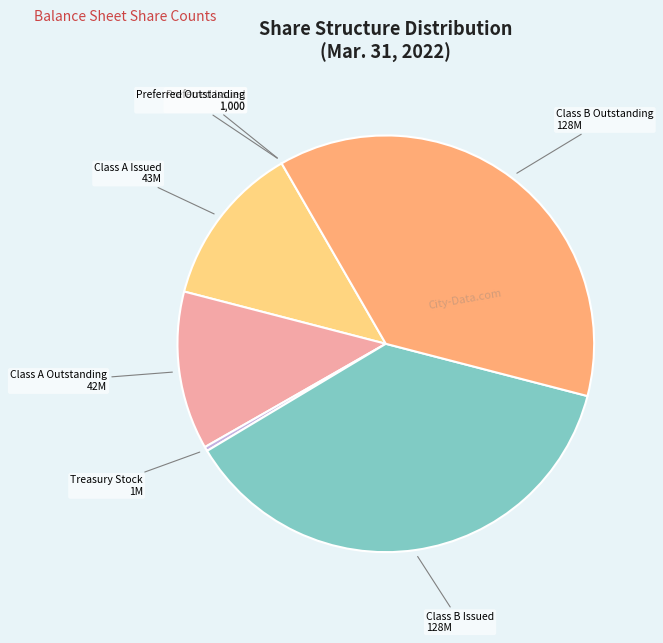

Is there any slice that represents more than half of the pie?

No